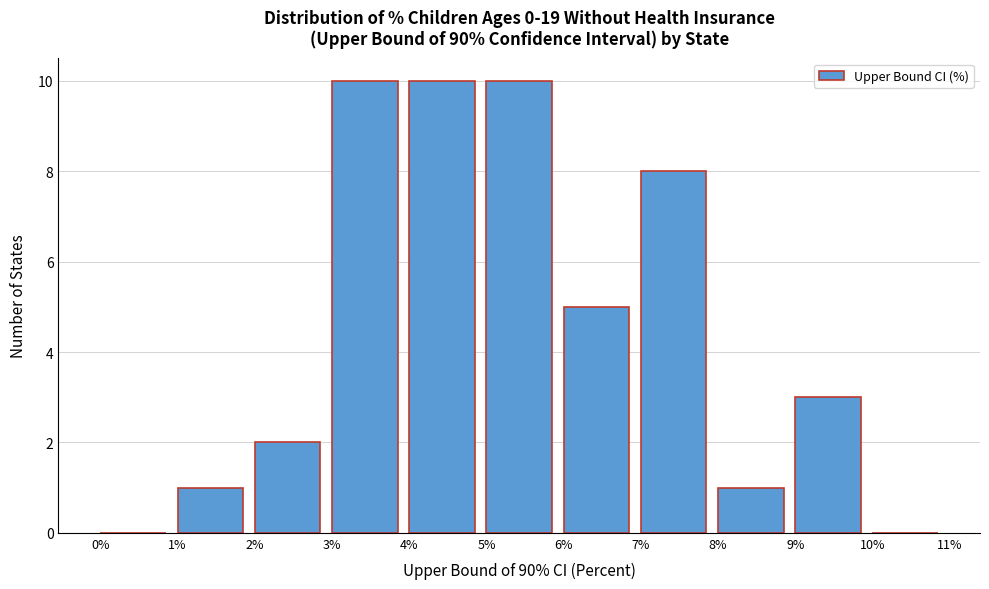

Reading left to right, transcribe this chart: for each bar, give the range it covers on the x-axis and its height. The values are not printed on the chart, so give them approximately, as read against the axis.

0% to 1%: 0
1% to 2%: 1
2% to 3%: 2
3% to 4%: 10
4% to 5%: 10
5% to 6%: 10
6% to 7%: 5
7% to 8%: 8
8% to 9%: 1
9% to 10%: 3
10% to 11%: 0